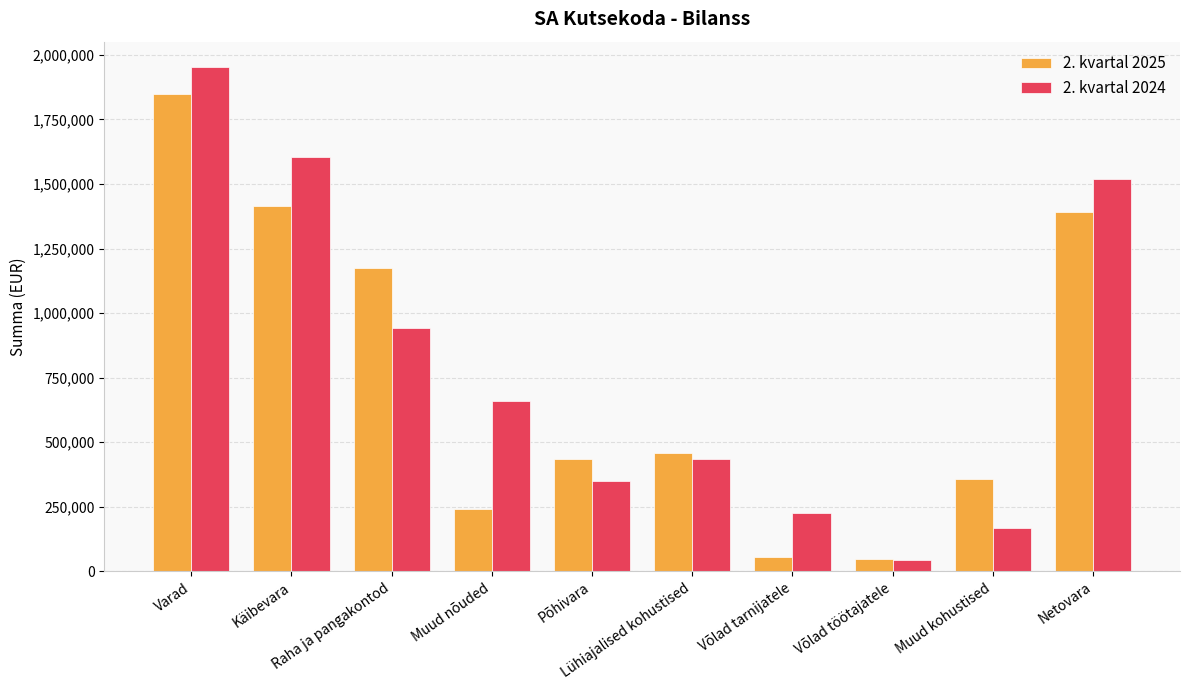

What is the approximate value of 2. kvartal 2024 at Muud kohustised?

166847.0